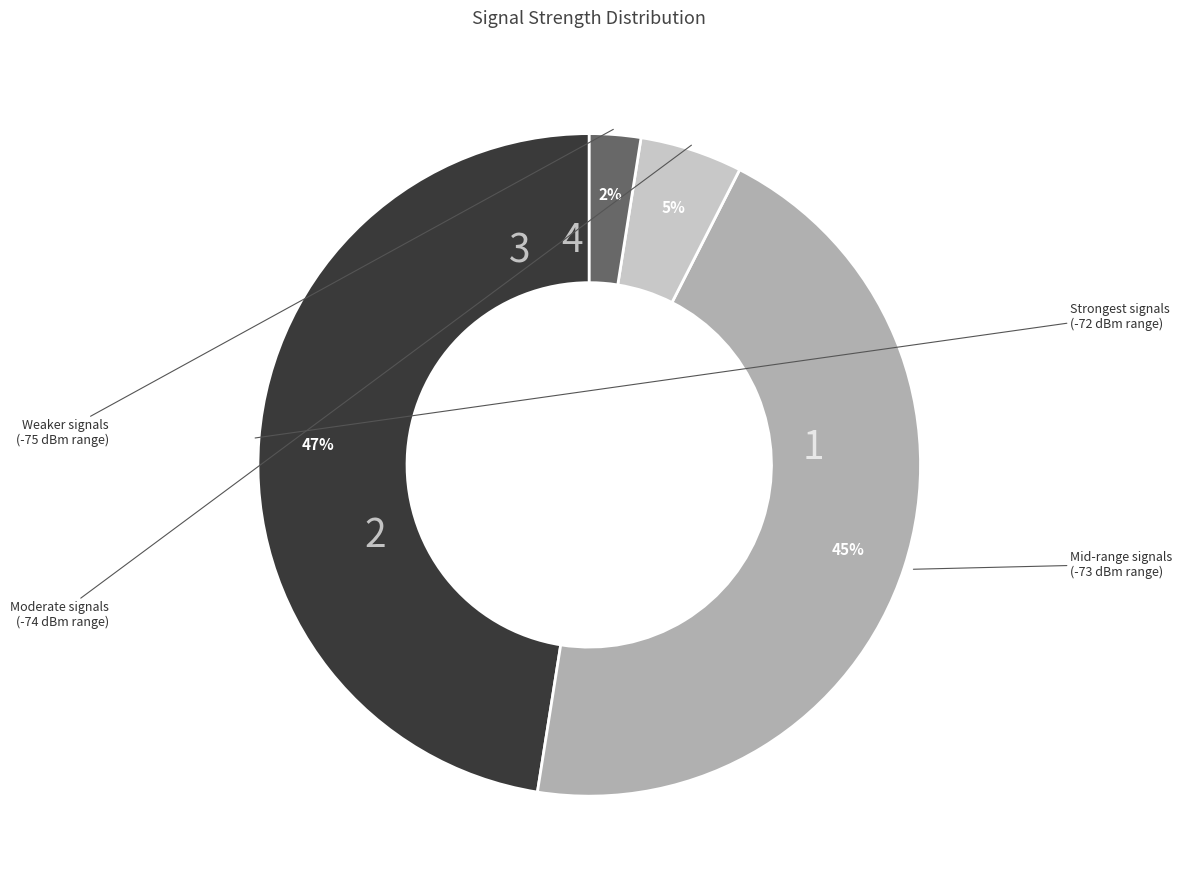

To the nearest percent, what is the average slice percentage?

25%